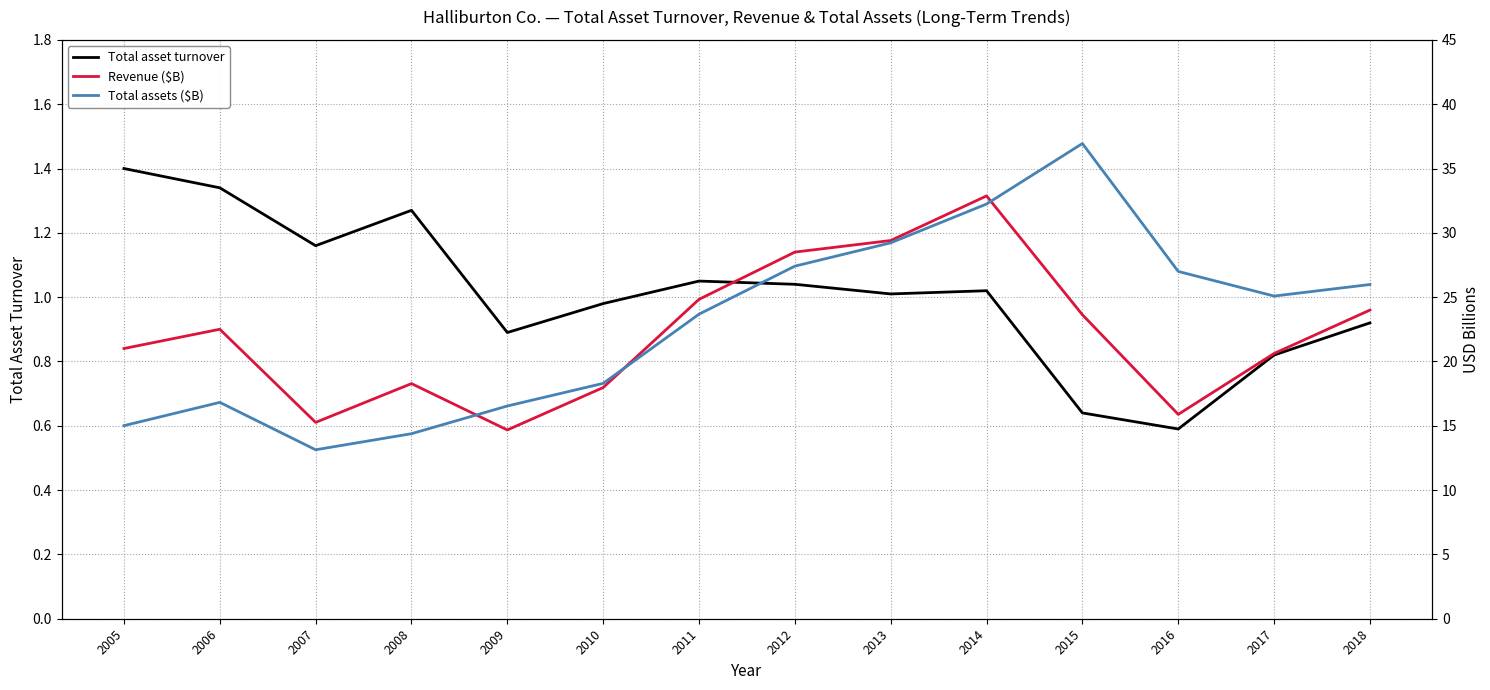

The value of Total asset turnover at 2011 is 1.1. True or false?

True